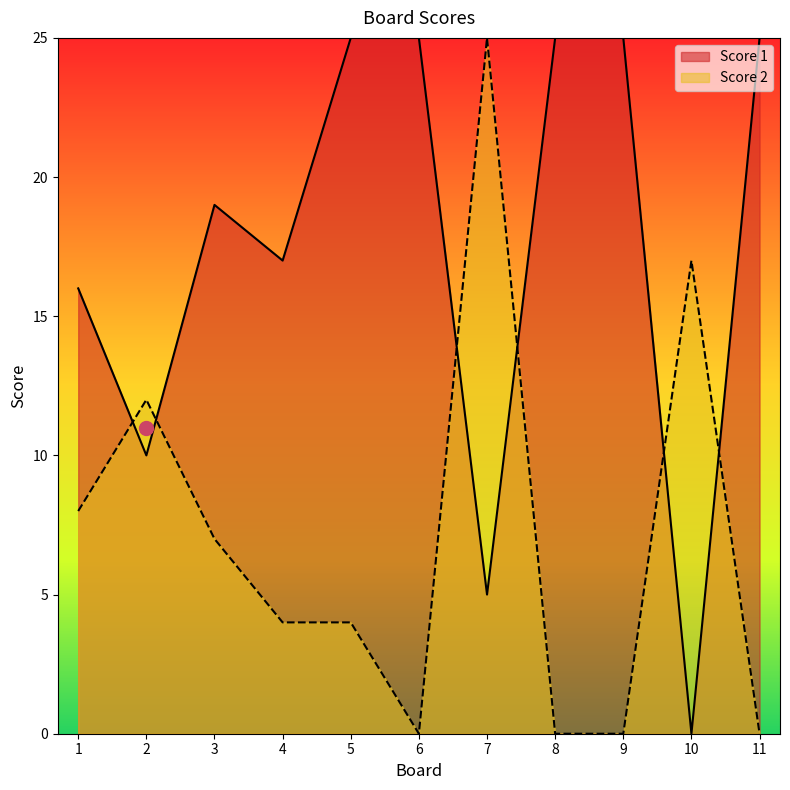

How many values in the Score 1 series exceed 19?

5